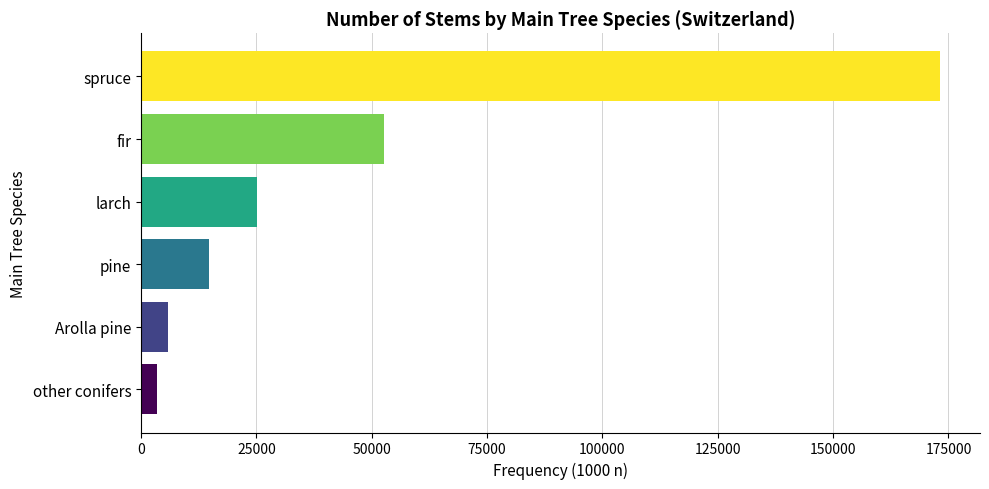

Which has a higher value, other conifers or fir?

fir